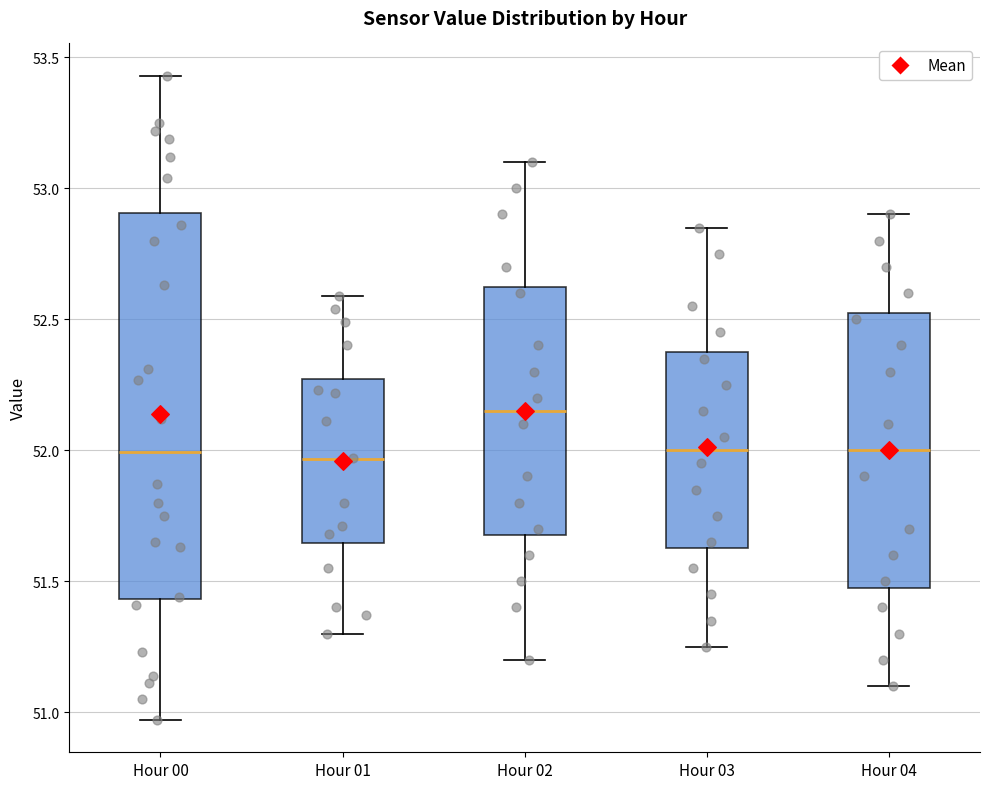

Which box is the tallest, from its lower edge to its upper edge?

Hour 00